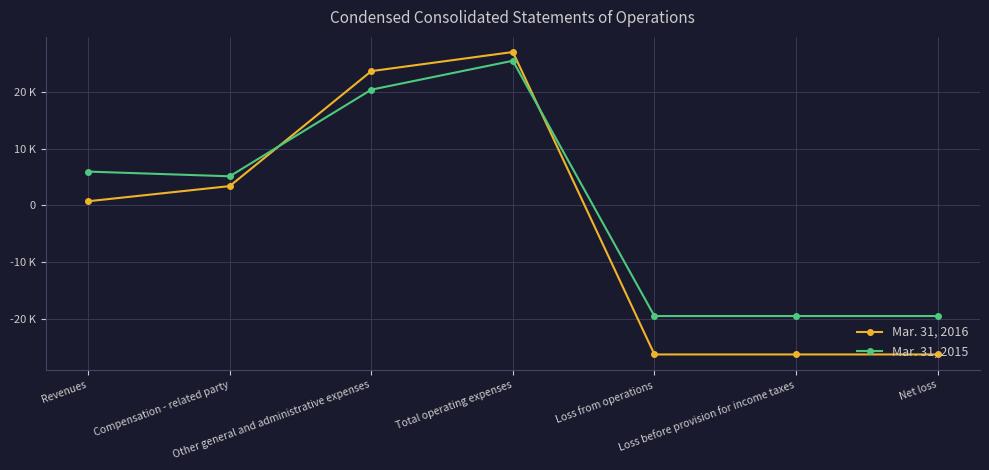

Is this an area chart (filled region under the line)?

No